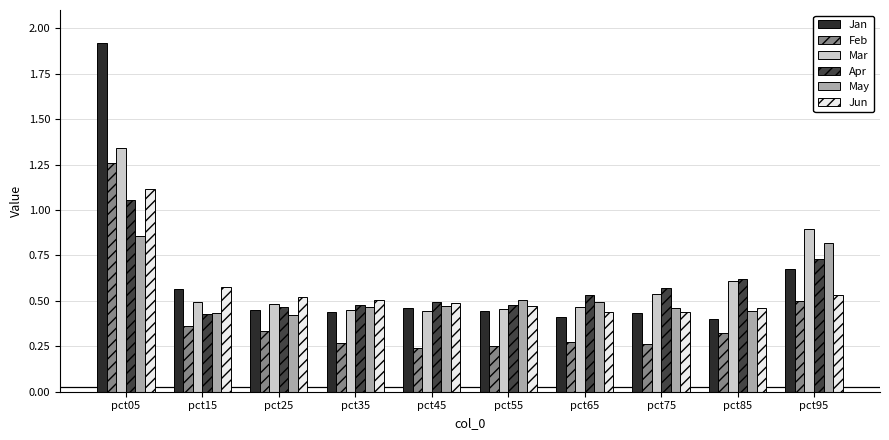

Between pct25 and pct95, which series saw the biggest shift?

Mar